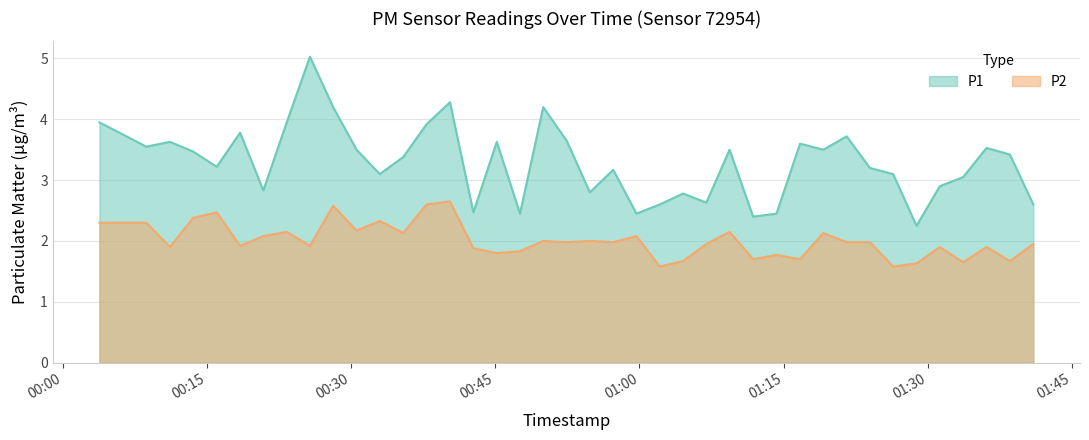

How many lines are shown in the chart?

2